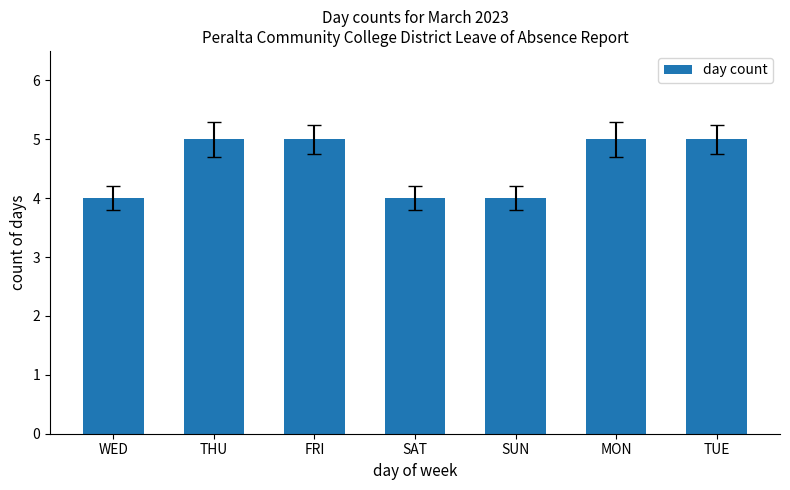

Are the bars grouped side by side (vs. stacked)?

No